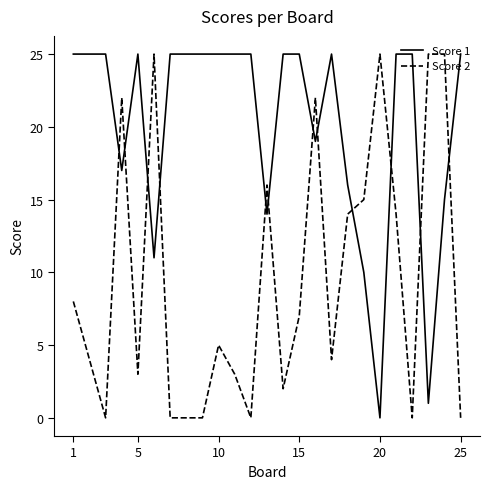

List the series in order of their overall mean, highest first.

Score 1, Score 2